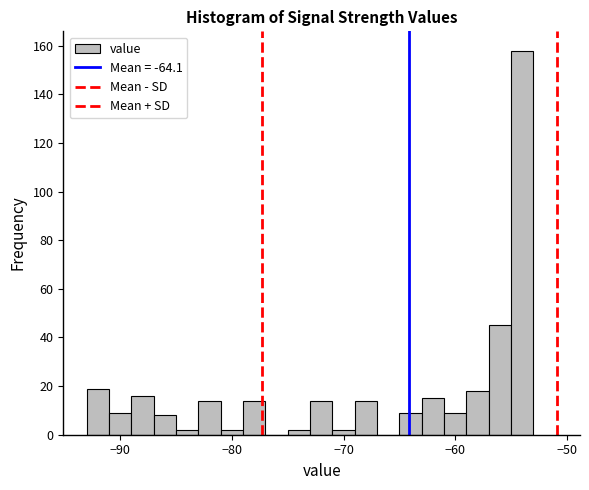

Around what value on the x-axis is the tallest bar? Give the approximate position of its centre, as read against the axis.

-54